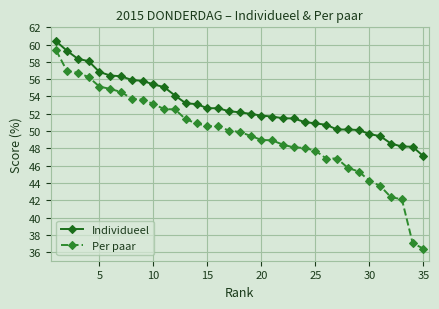

At how many categories does at least one series exceed 37?

35